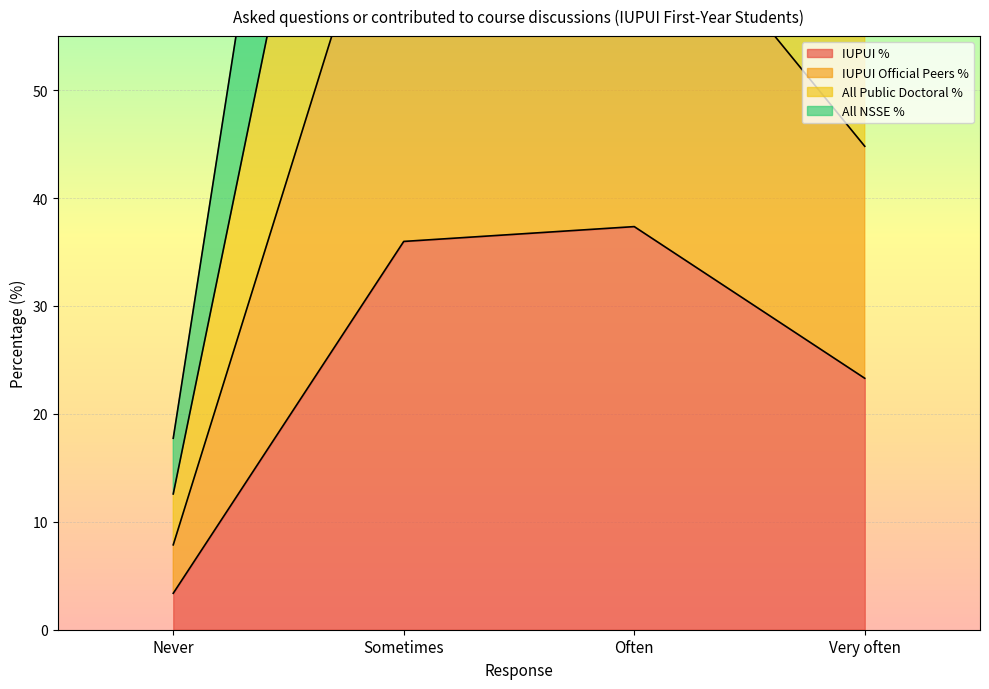

What is the difference between the highest and lowest values at Often?

101.3